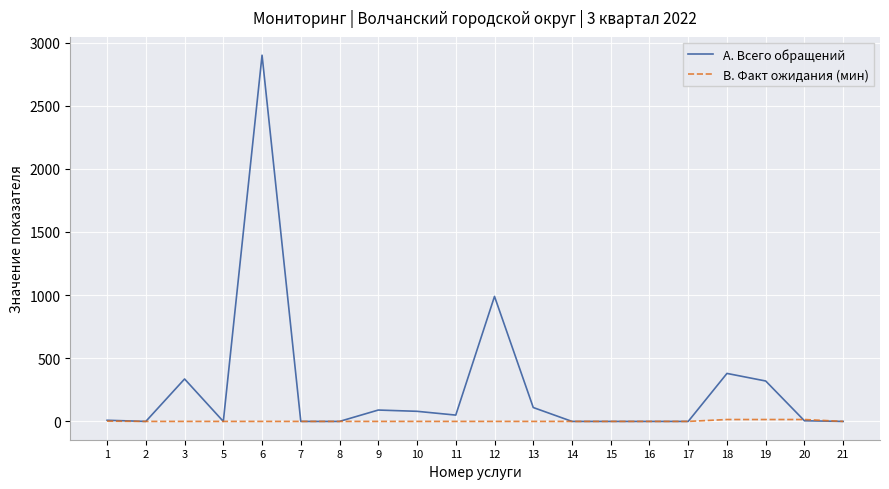

What is the maximum value for A. Всего обращений?

2900